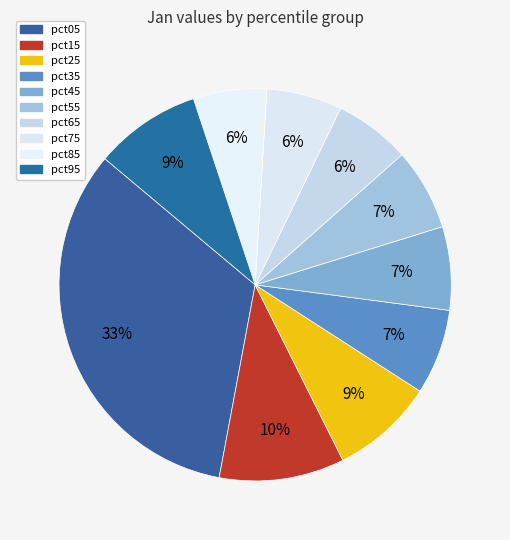

The pct95 slice represents 15% of the pie. True or false?

False